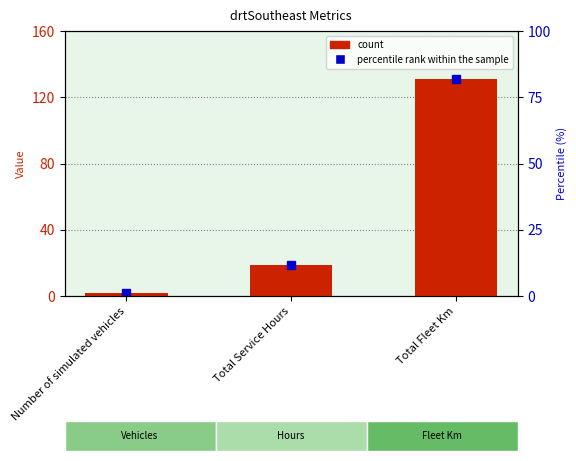

Reading left to right, what are all the values shown in this chart?

Number of simulated vehicles=2	Total Service Hours=19	Total Fleet Km=131